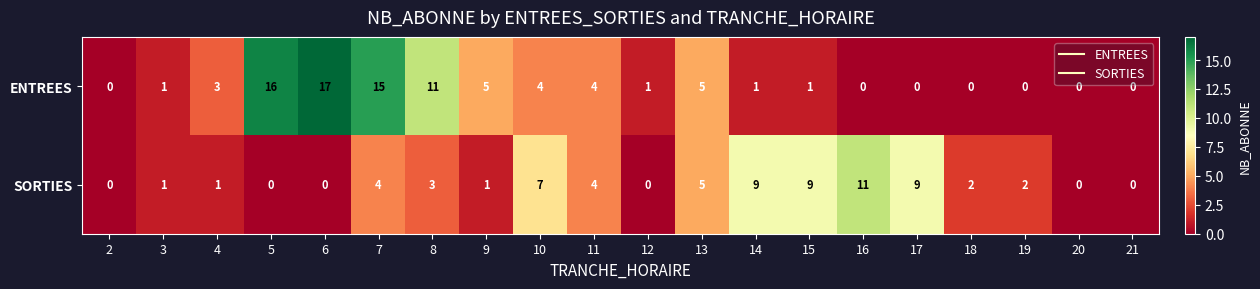

Rank the series at 18 from highest to lowest value.

SORTIES, ENTREES